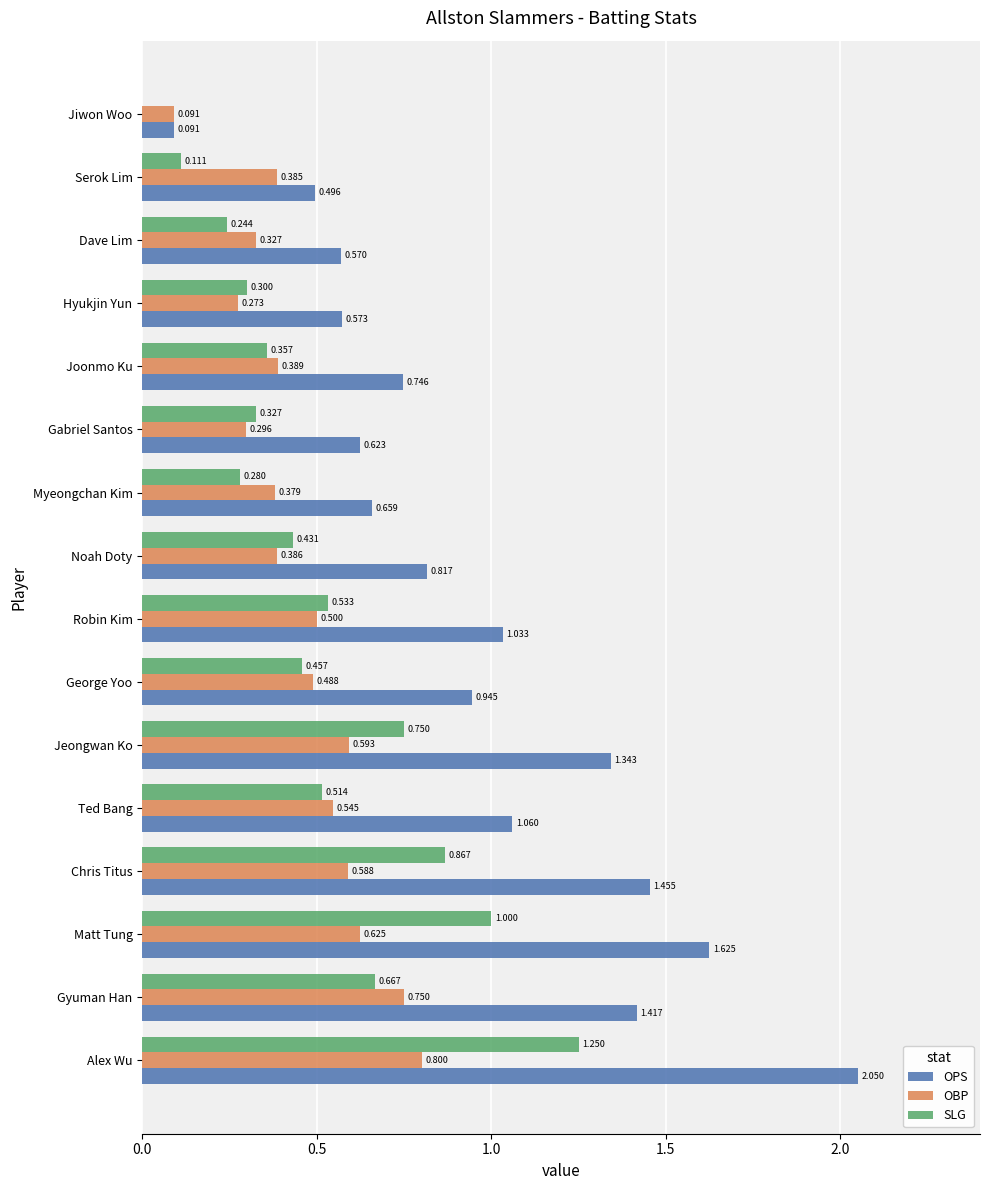

Where is OPS nearest to the value 1?

Robin Kim